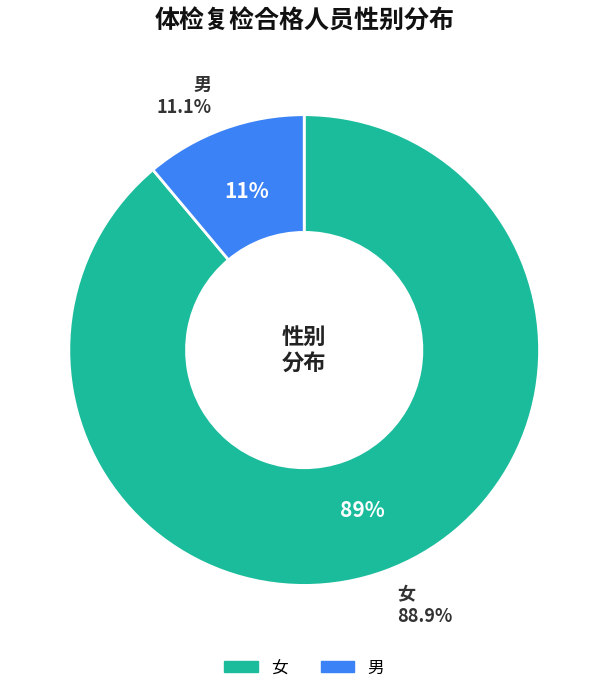

Is 女 the majority of the pie?

Yes